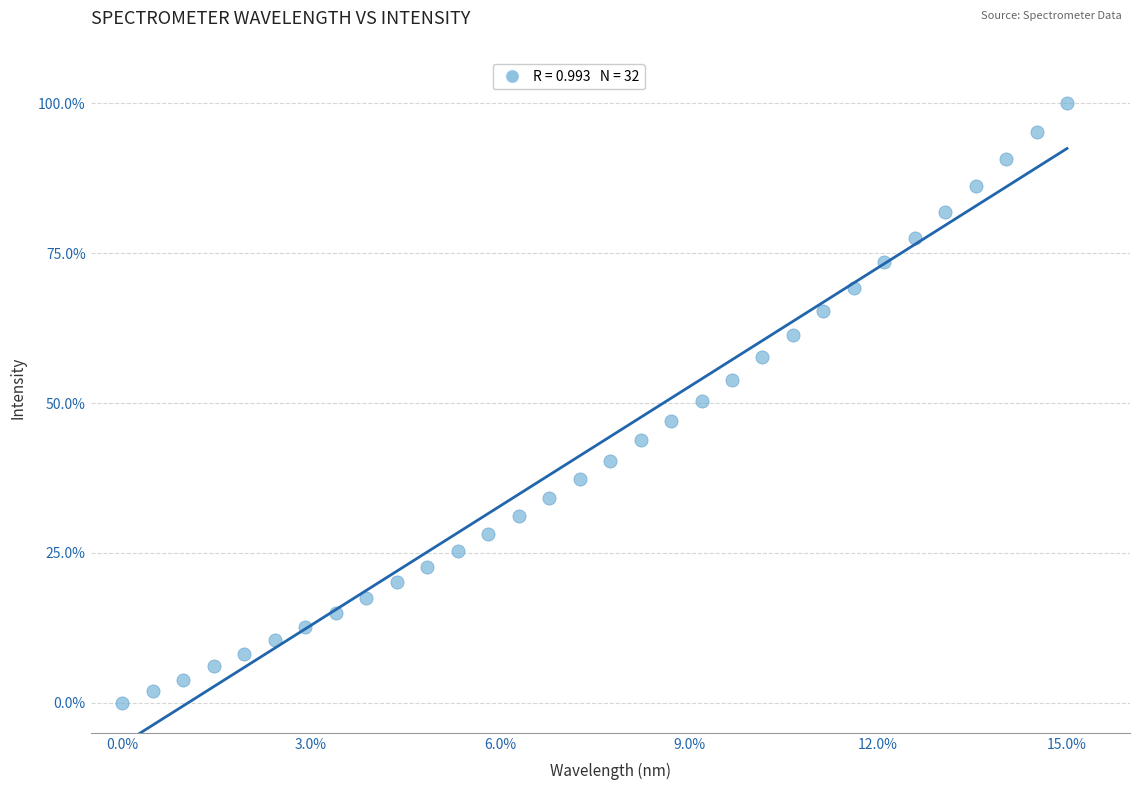

What is the range of X values (max minus min)?

15.0